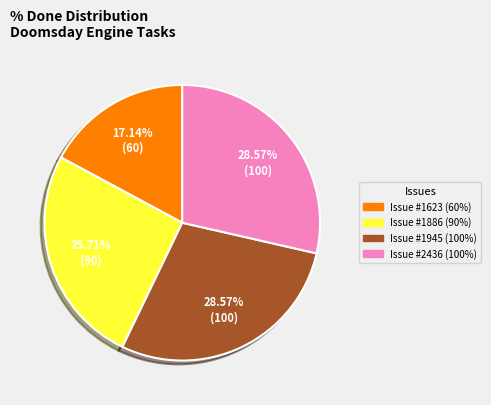

Is there any slice that represents more than half of the pie?

No